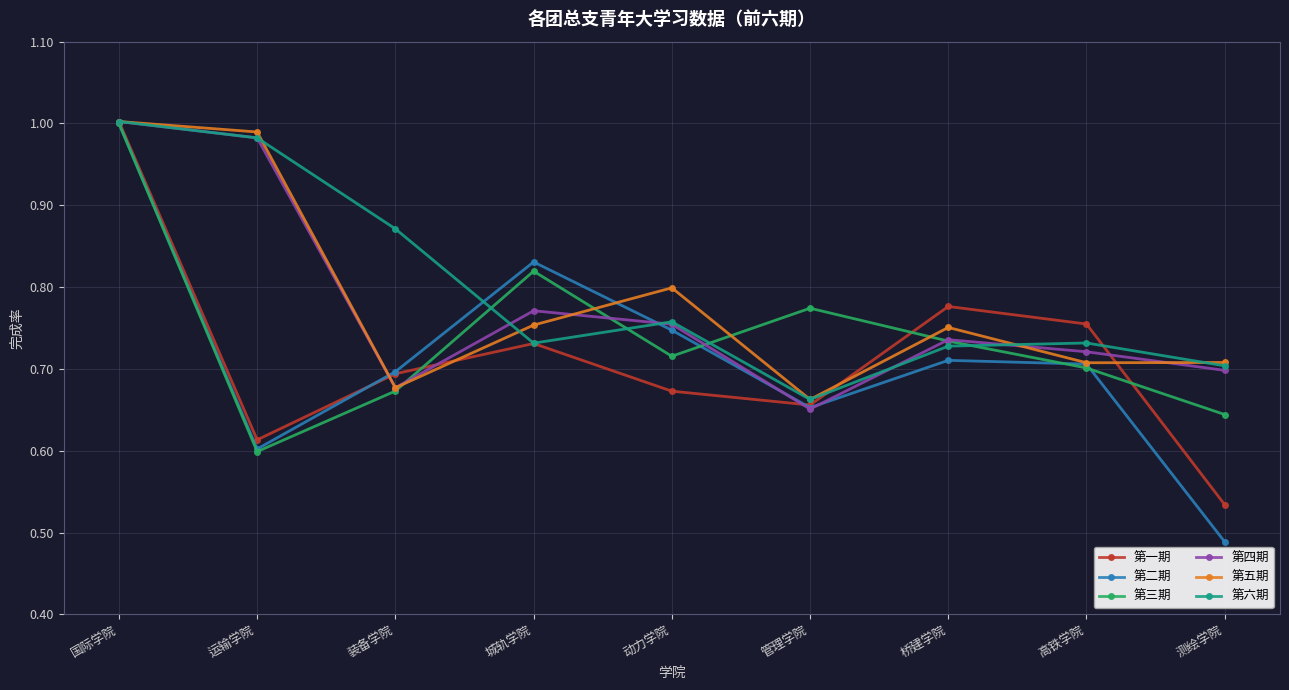

Which series changed the most between 国际学院 and 高铁学院?

第三期